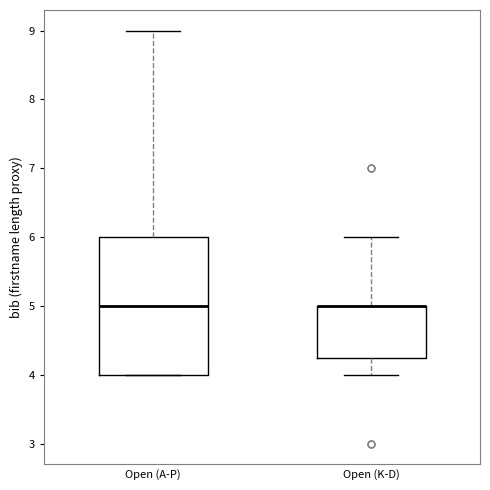

Where is the upper edge of the box for Open (A-P) on the y-axis? The values are not printed on the chart, so give them approximately, as read against the axis.

6.0